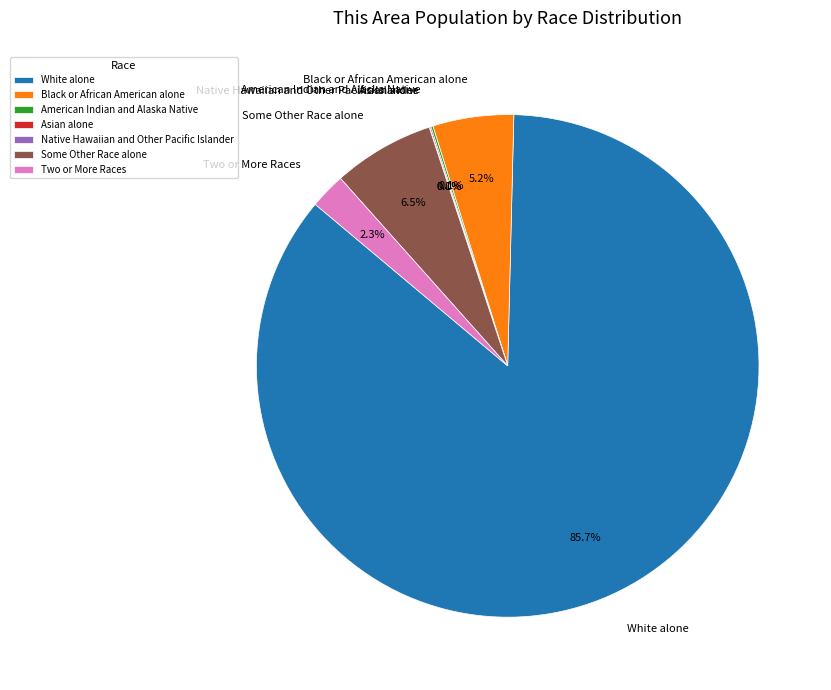

Between Black or African American alone and White alone, which is larger?

White alone